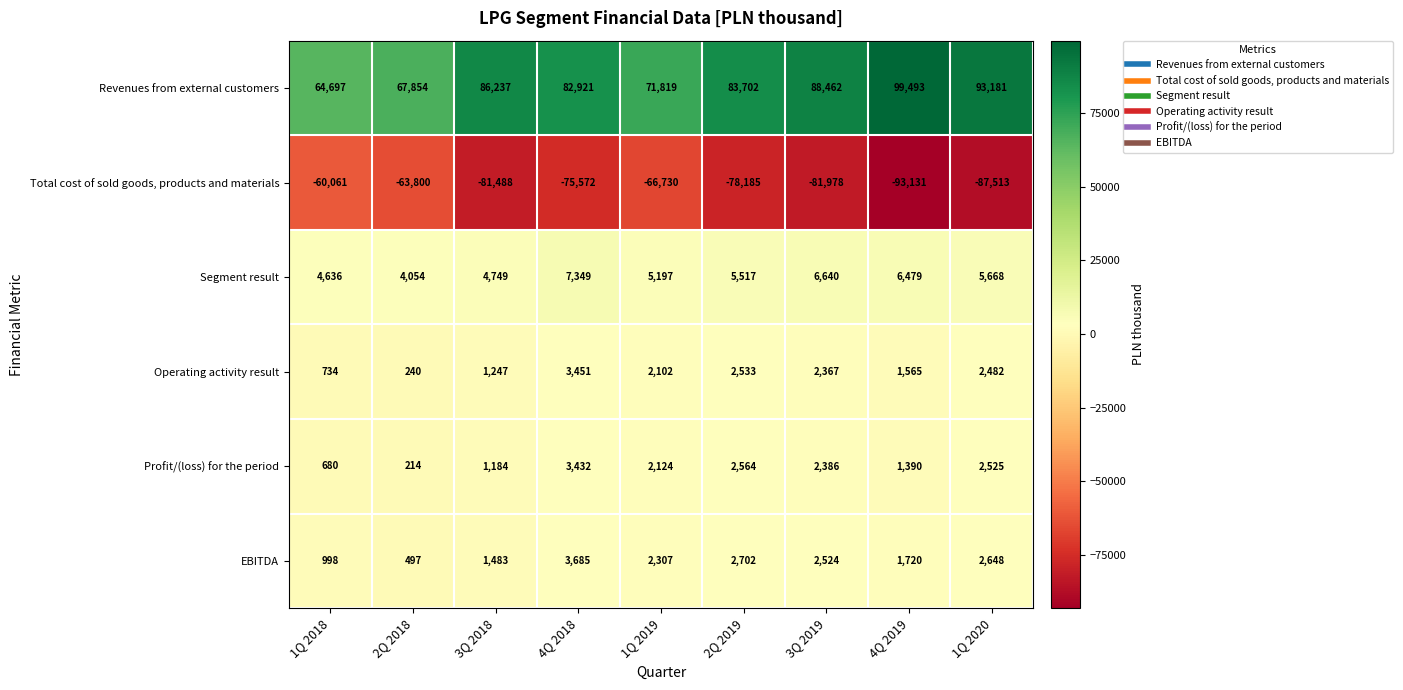

Which category has the highest value across all series?

4Q 2019